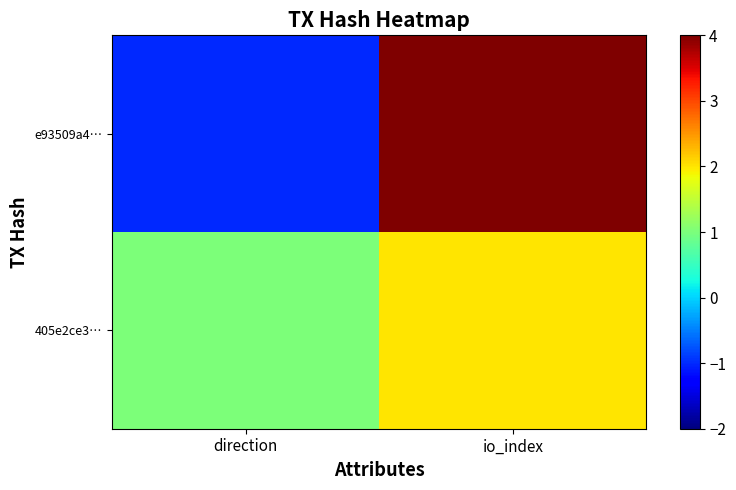

Which label corresponds to the largest value in the chart?

io_index